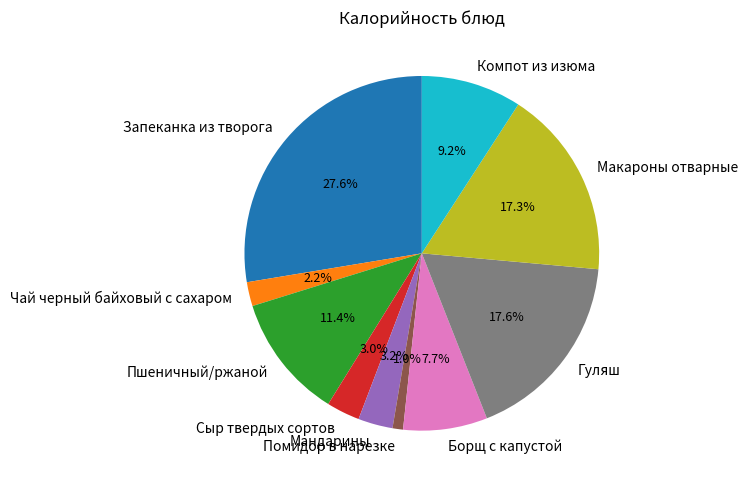

Does any single category account for the majority?

No